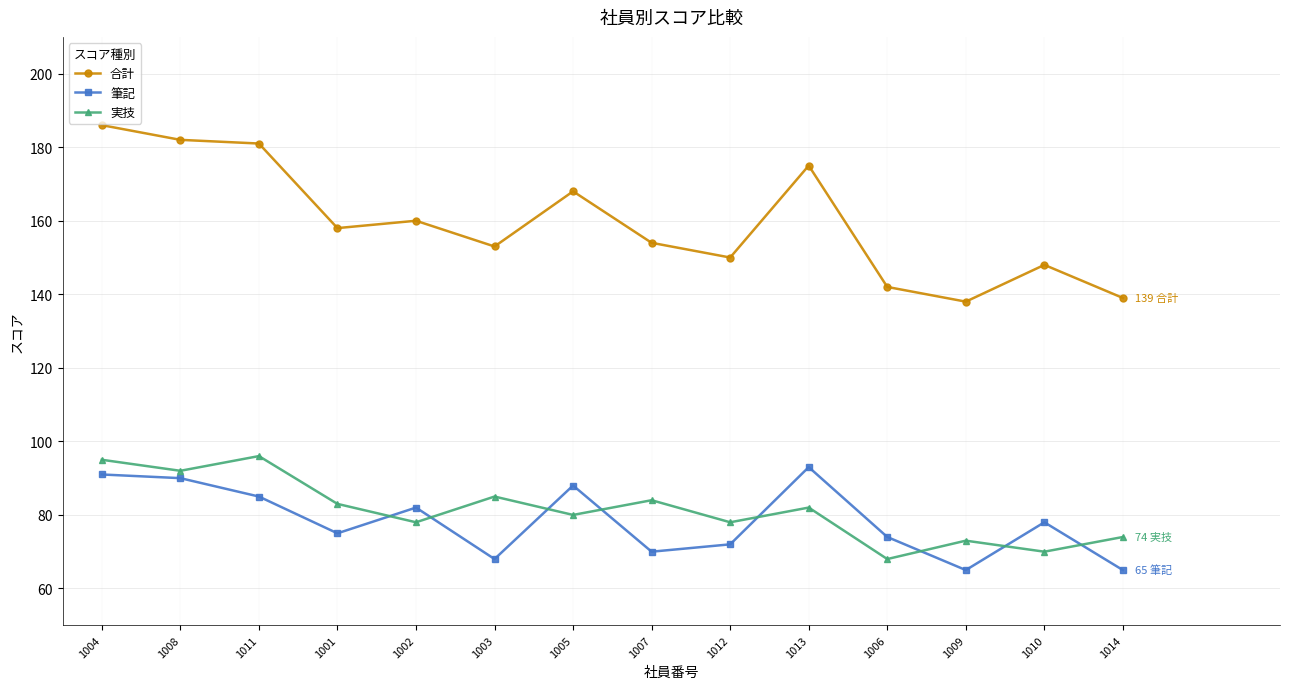

True or false: 筆記 and 合計 cross at least once.

False